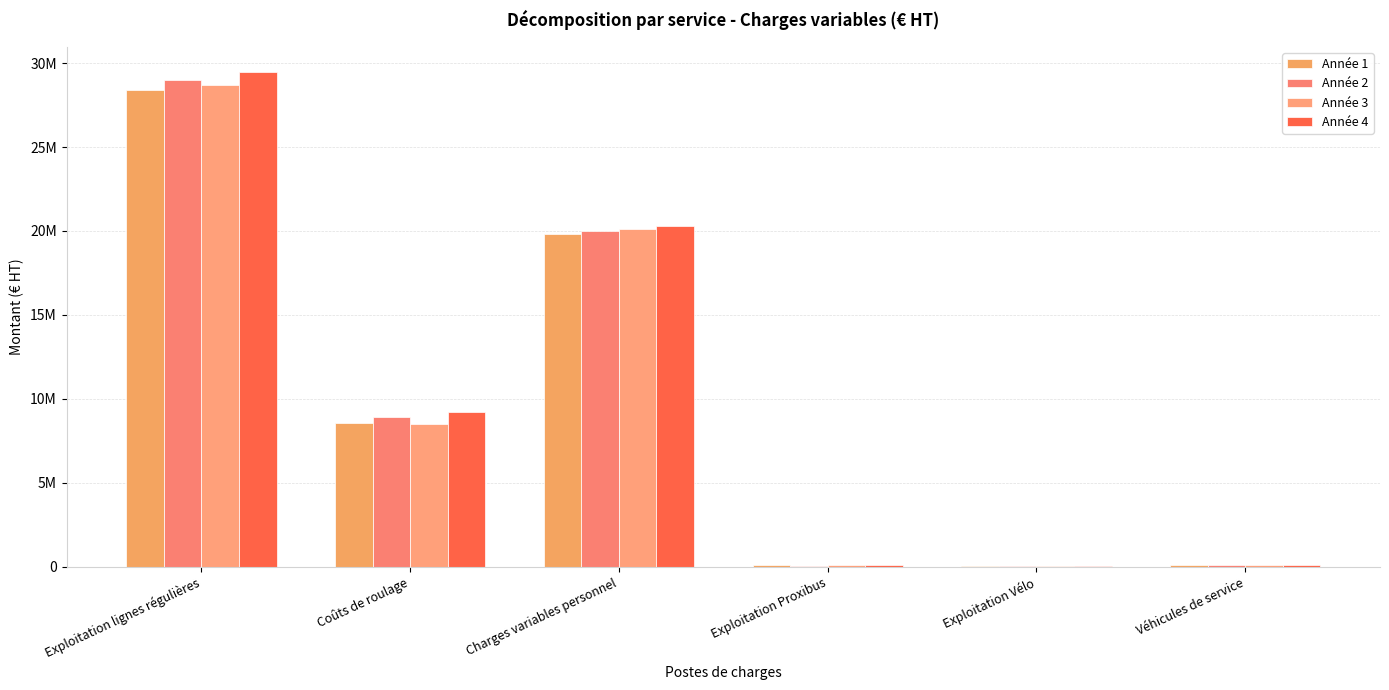

Reading right to left, extract all data points from this chart.

Année 1: 85493.7	54773.3	83311.9	19842710.1	8551745.0	28394455.2
Année 2: 85493.7	55560.1	77658.9	20019095.6	8949380.7	28968476.3
Année 3: 85493.7	60532.0	85021.5	20144417.7	8519817.0	28664234.6
Année 4: 85493.7	55616.9	91137.8	20286890.4	9197689.5	29484579.8